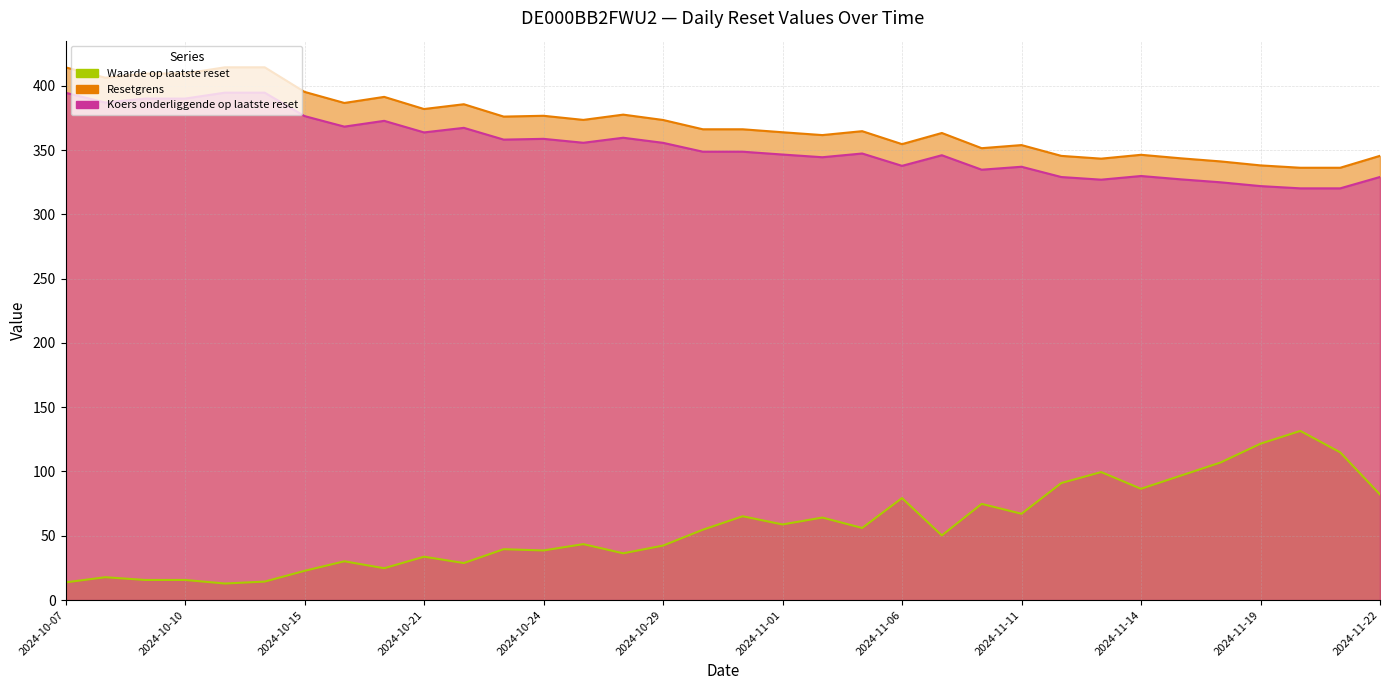

What is the value of the Koers onderliggende op laatste reset point at the 3rd from the left?

390.0